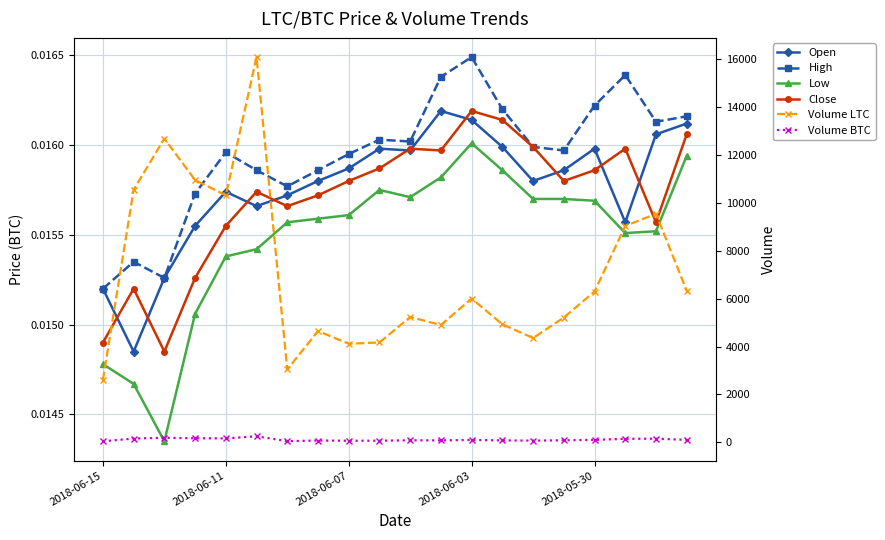

Rank the series by their maximum value, from lowest to highest.

Low, Open, Close, High, Volume BTC, Volume LTC